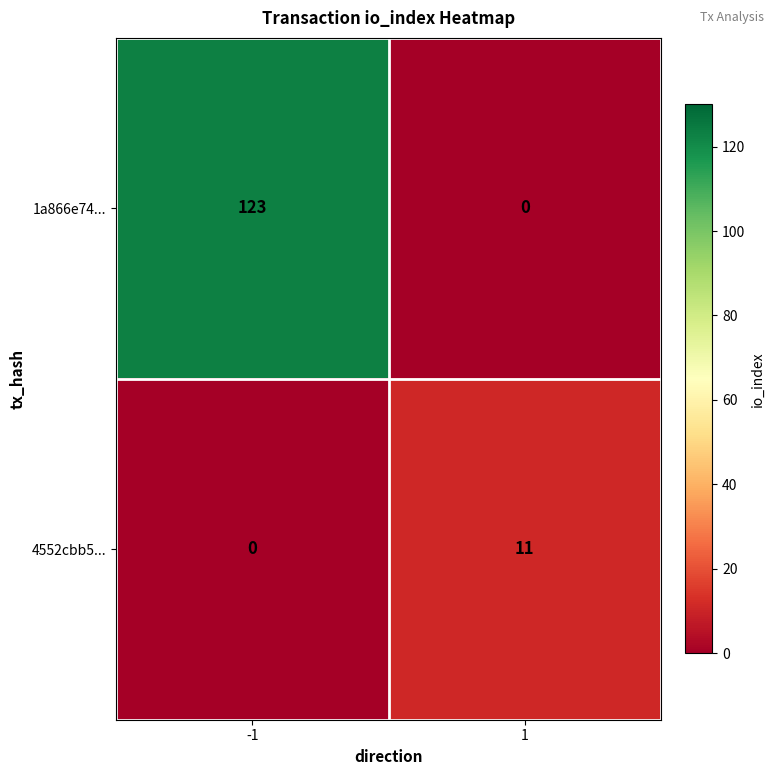

What is the sum of all 1a866e74... values?

123